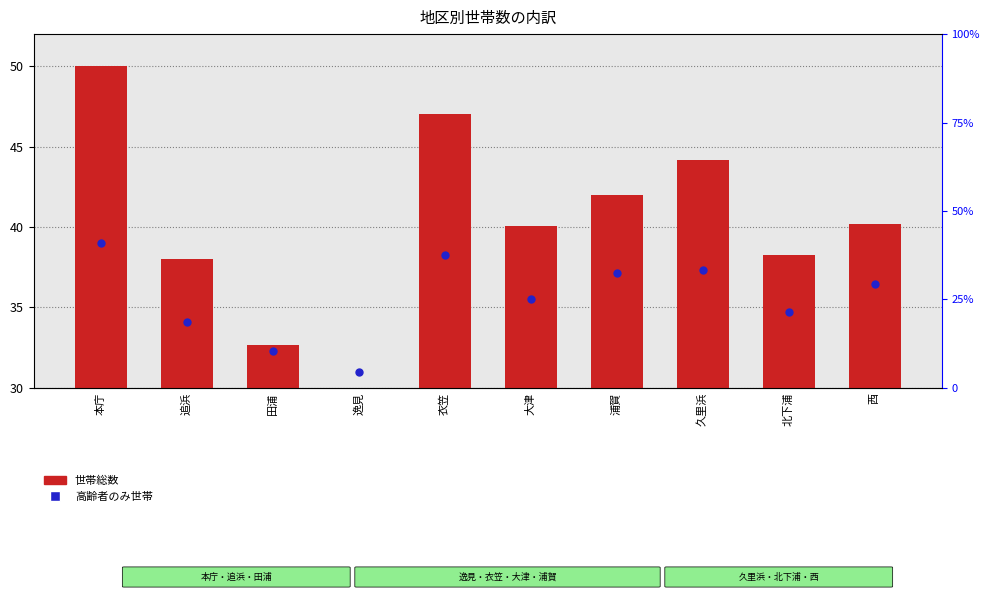

At which category is the sum across all series the highest?

本庁